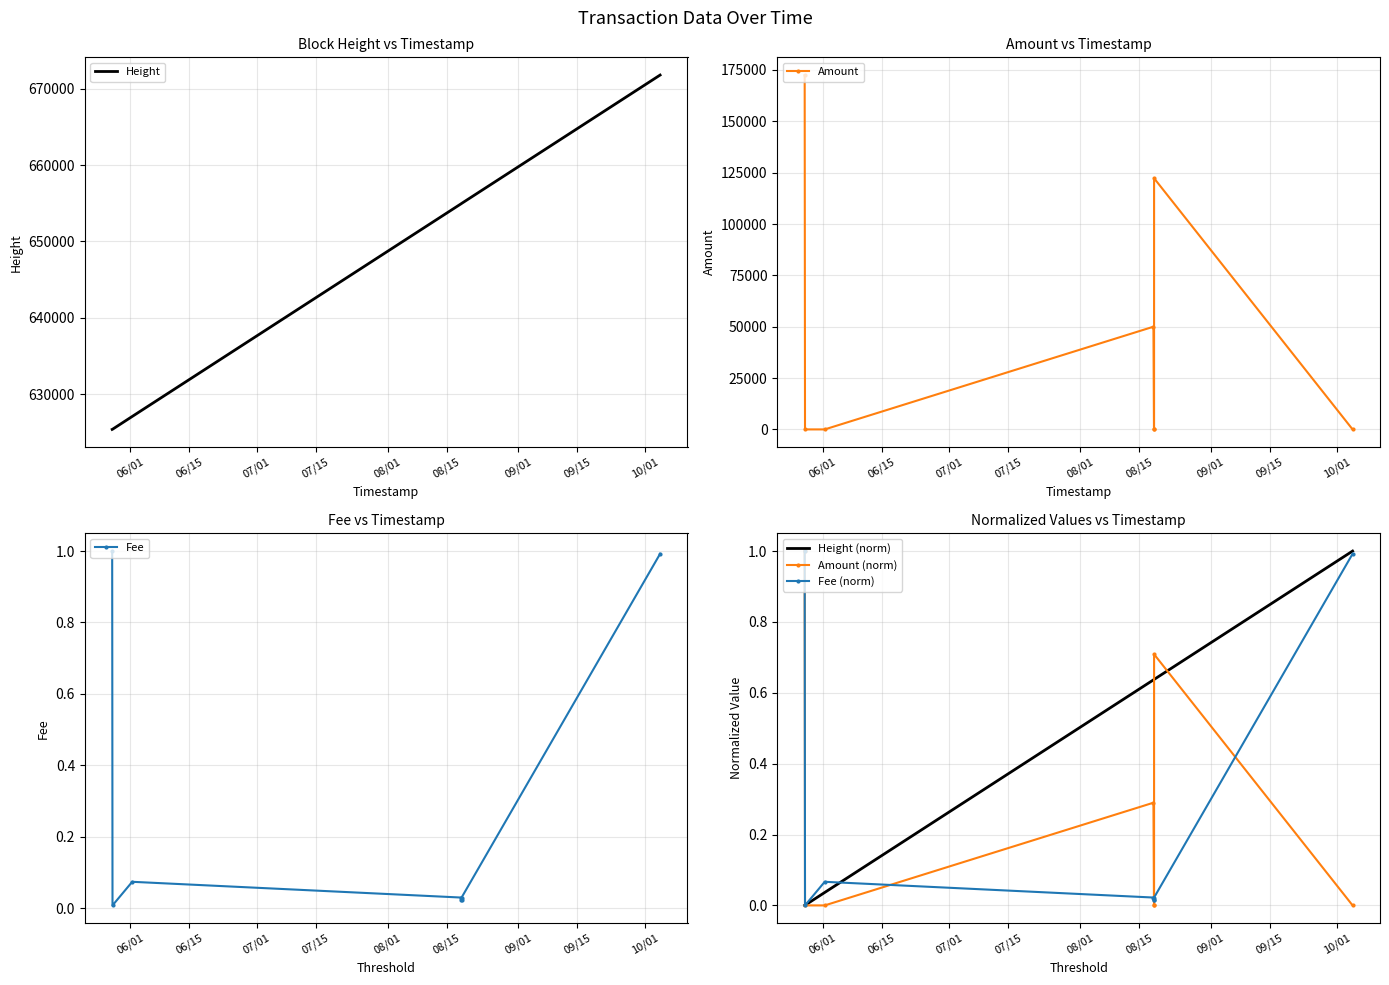

What is the maximum value for Amount (norm)?

1.0